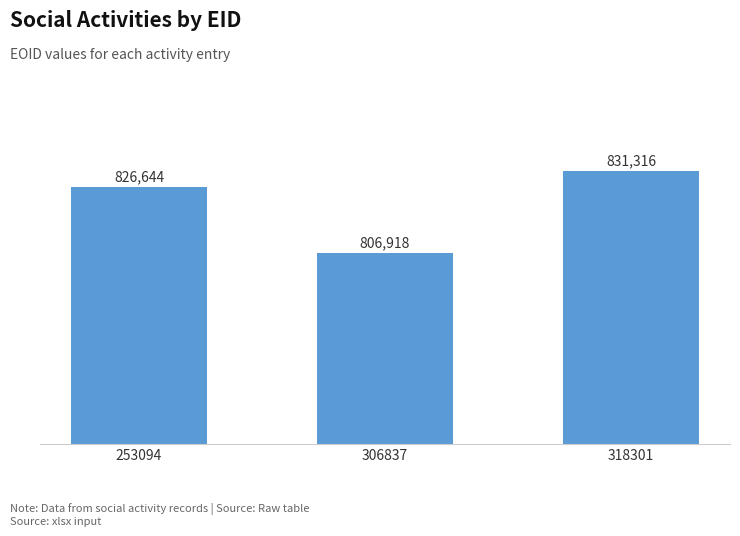

What is the greatest value displayed?

831316